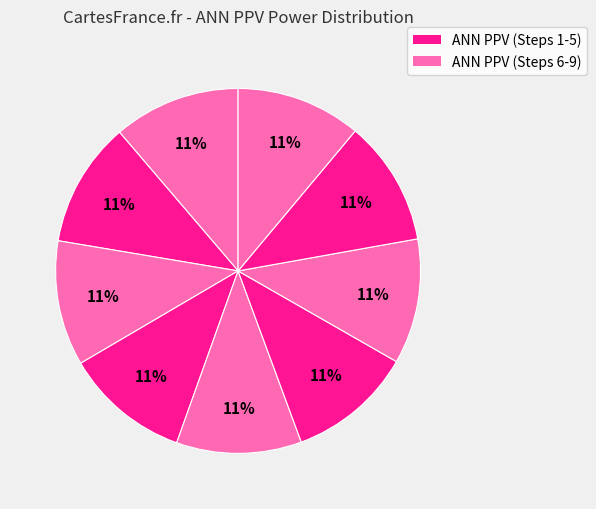

Count the number of slices in the pie.

9